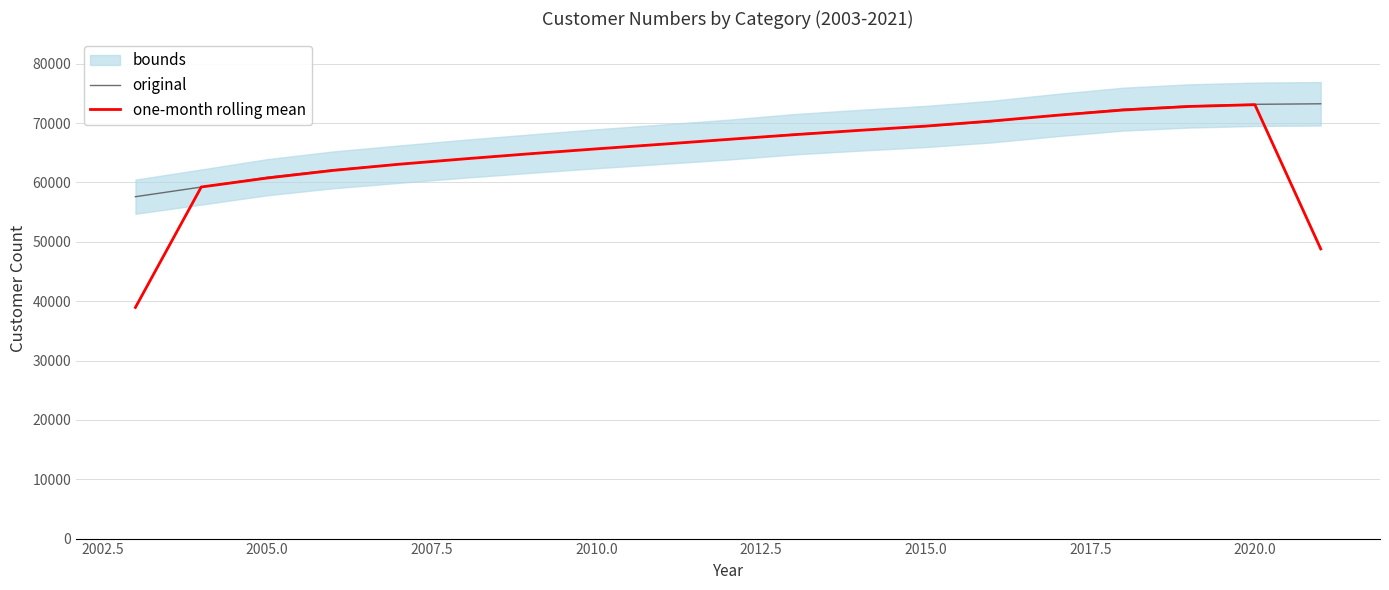

What is the minimum value for one-month rolling mean?

38940.5